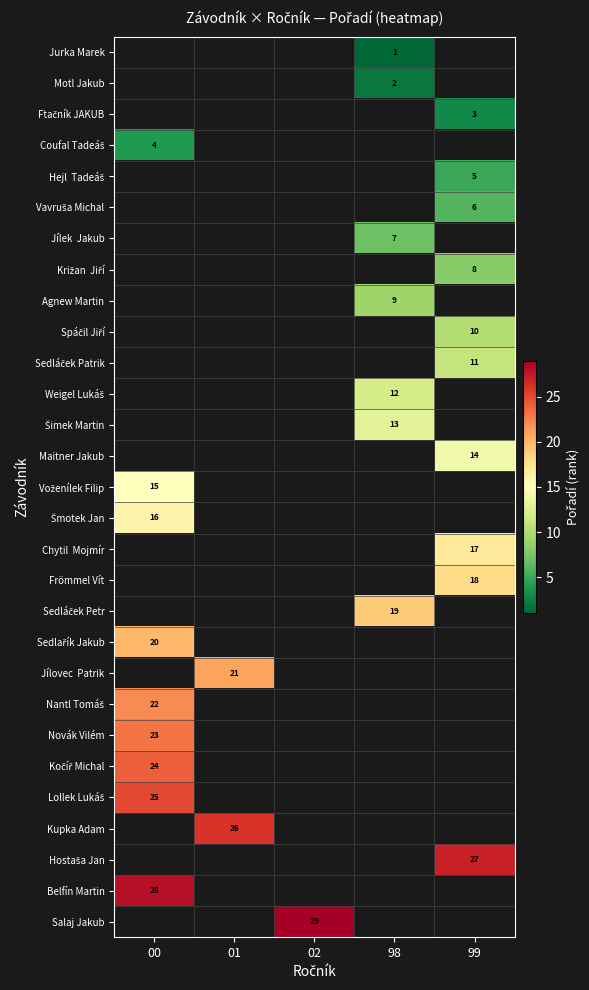

True or false: Maitner Jakub has a value of 19.7 at 99.

False